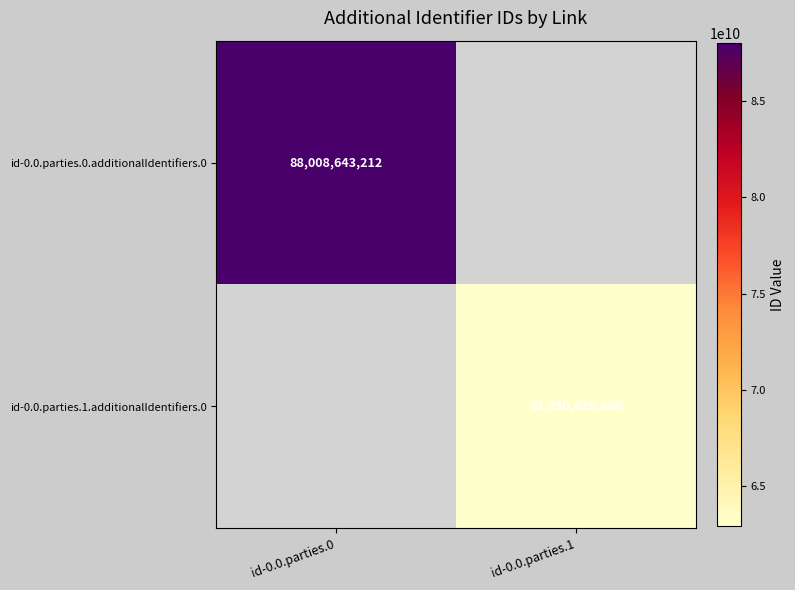

Is it true that id-0.0.parties.0.additionalIdentifiers.0 equals 88008643212 at id-0.0.parties.0?

True